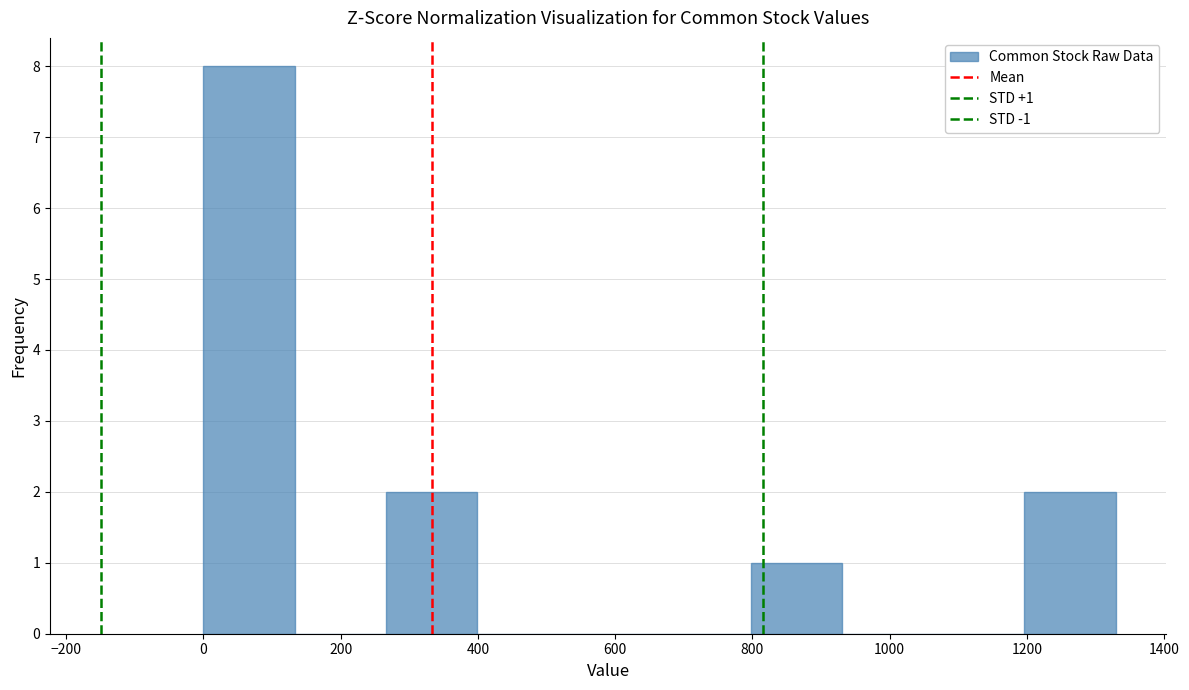

Over which range of the x-axis is the bar tallest?

0 to 140